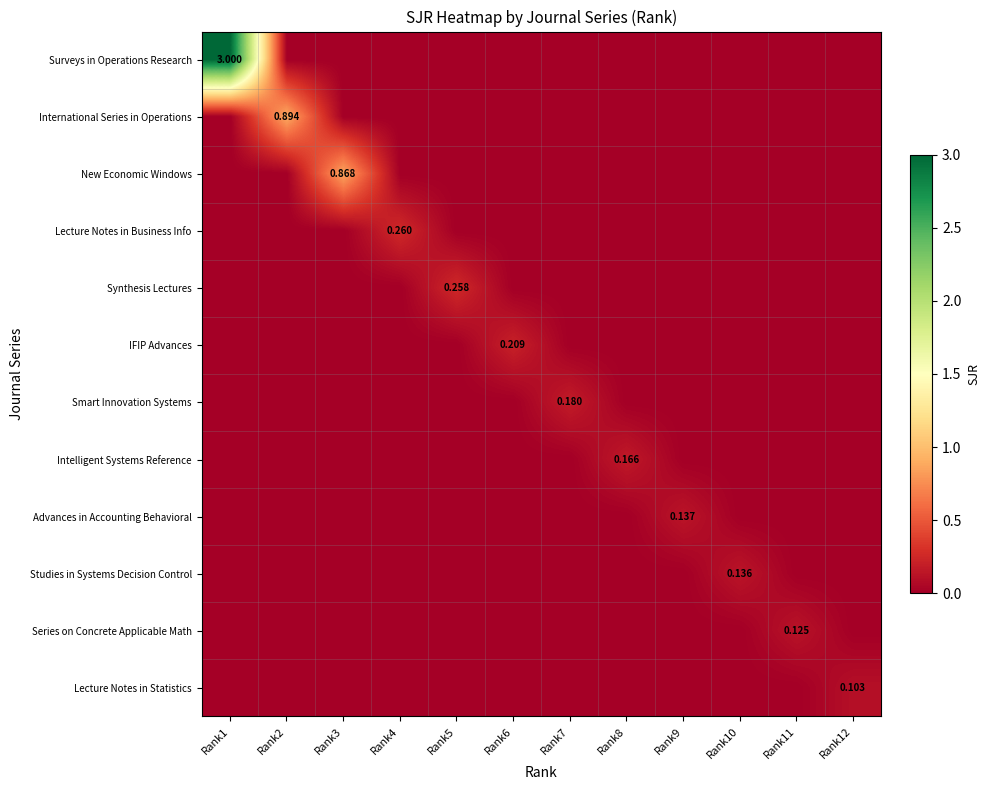

Is the value of New Economic Windows at Rank3 greater than the value of Intelligent Systems Reference at Rank6?

Yes